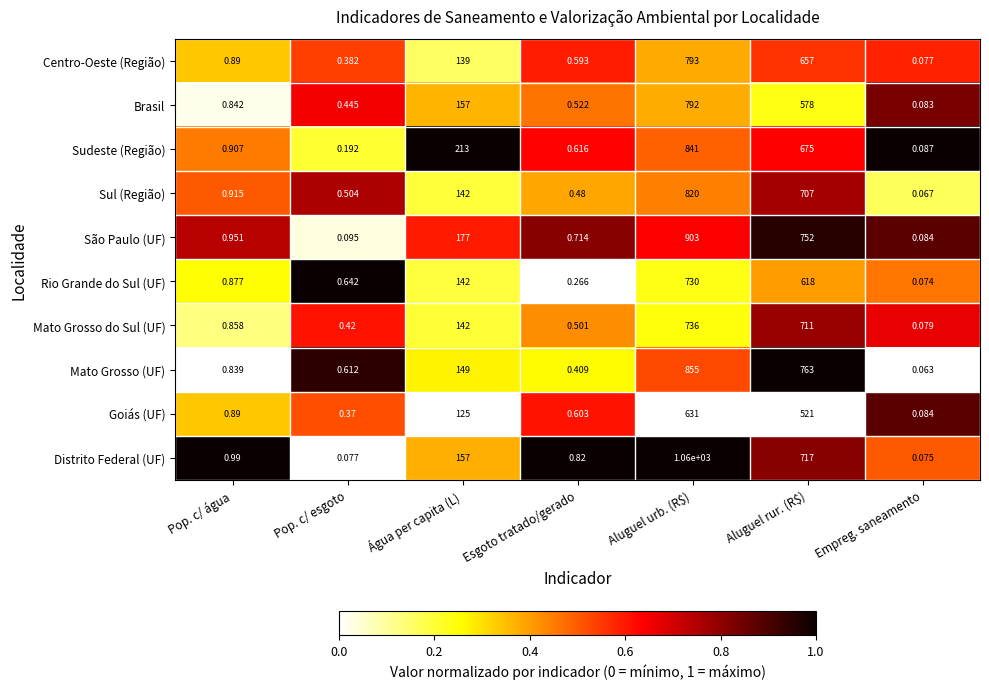

At which label is Mato Grosso do Sul (UF) closest to 368?

Água per capita (L)